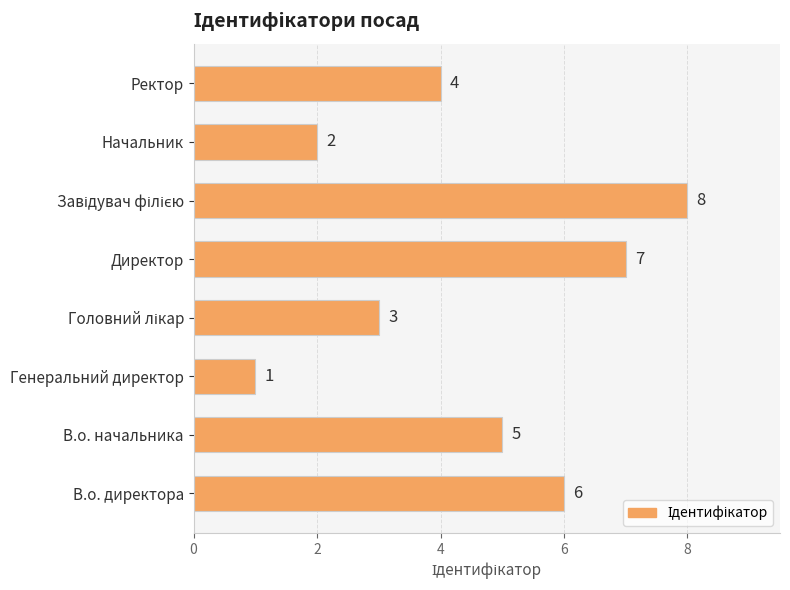

Are the bars grouped side by side (vs. stacked)?

No